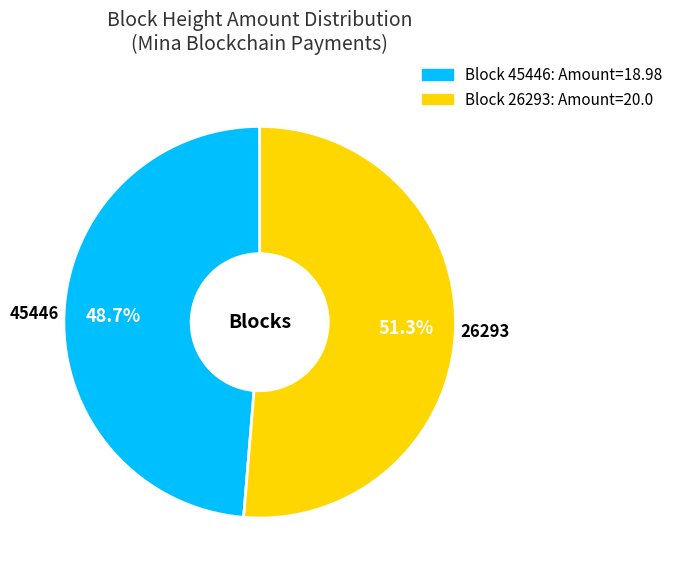

Is there a majority slice in this chart?

Yes